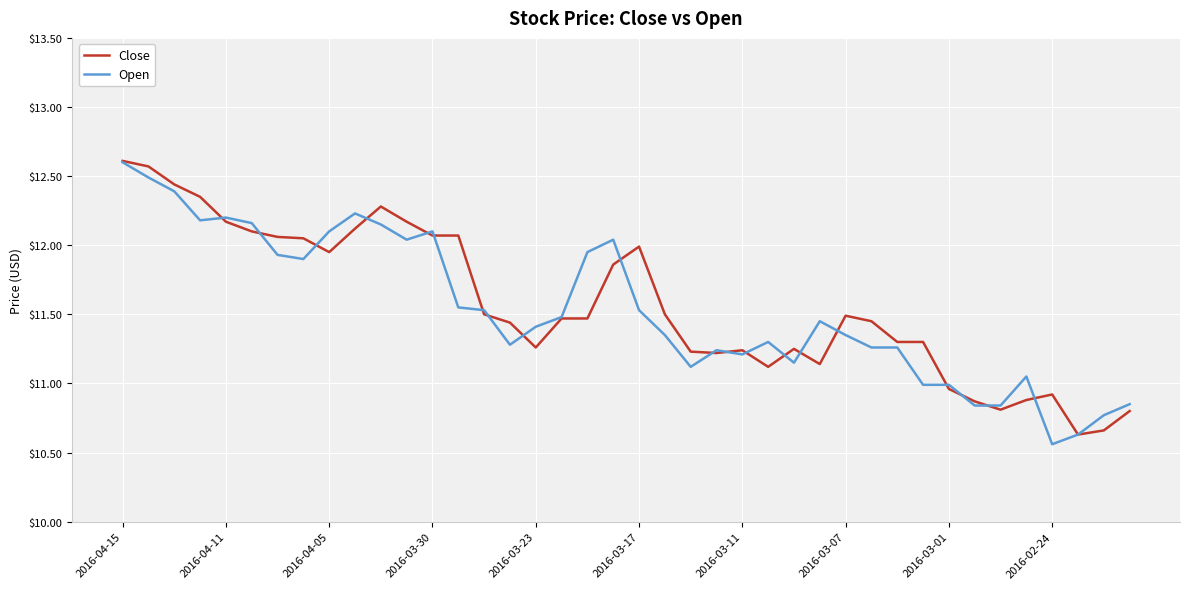

What is the maximum value for Open?

12.6